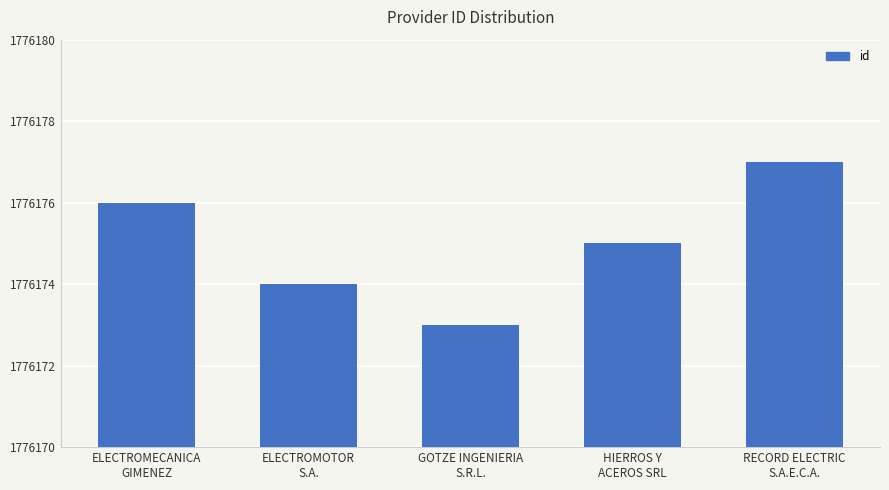

What is the change in value from ELECTROMECANICA
GIMENEZ to RECORD ELECTRIC
S.A.E.C.A.?

+1